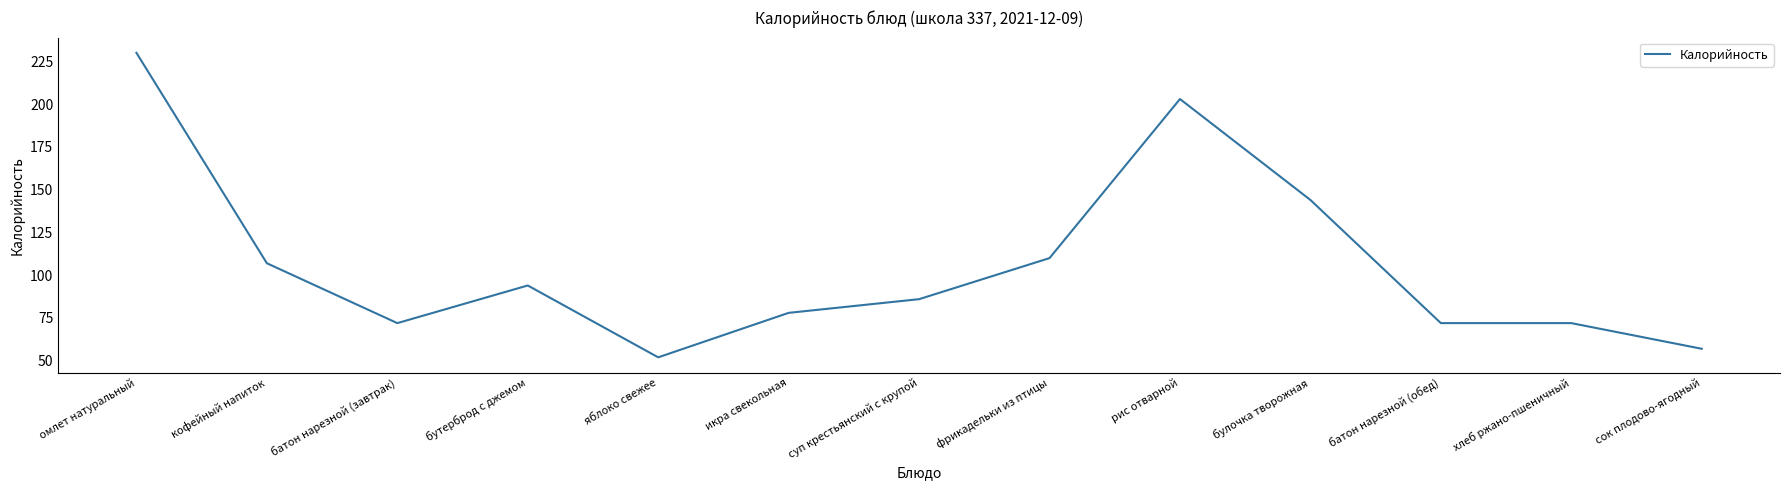

Reading left to right, transcribe all the data shown in this chart.

230	107	72	94	52	78	86	110	203	144	72	72	57